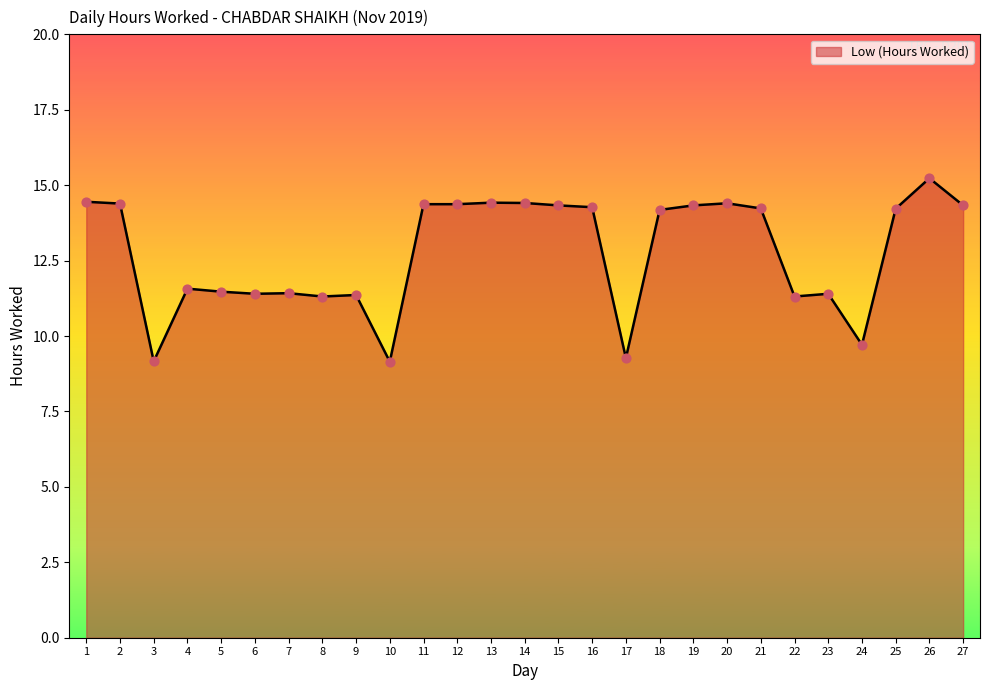

What is the change in value from 10 to 16?

+5.1